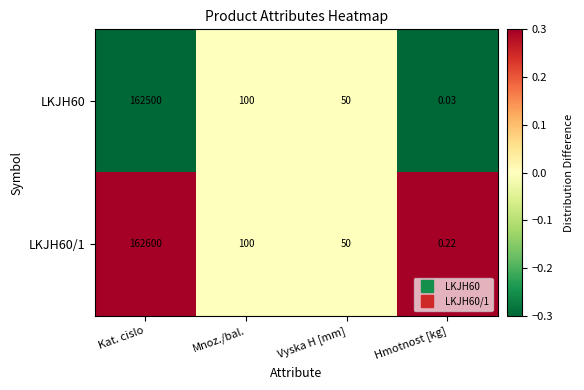

List the labels in order of LKJH60/1 value, largest first.

Kat. cislo, Mnoz./bal., Vyska H [mm], Hmotnost [kg]